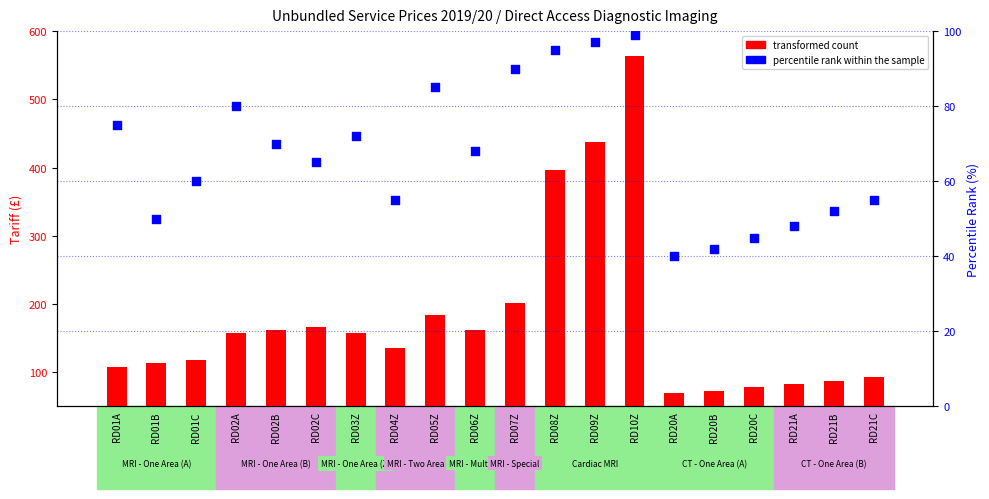

What are all the series names shown in the legend?

transformed count, percentile rank within the sample